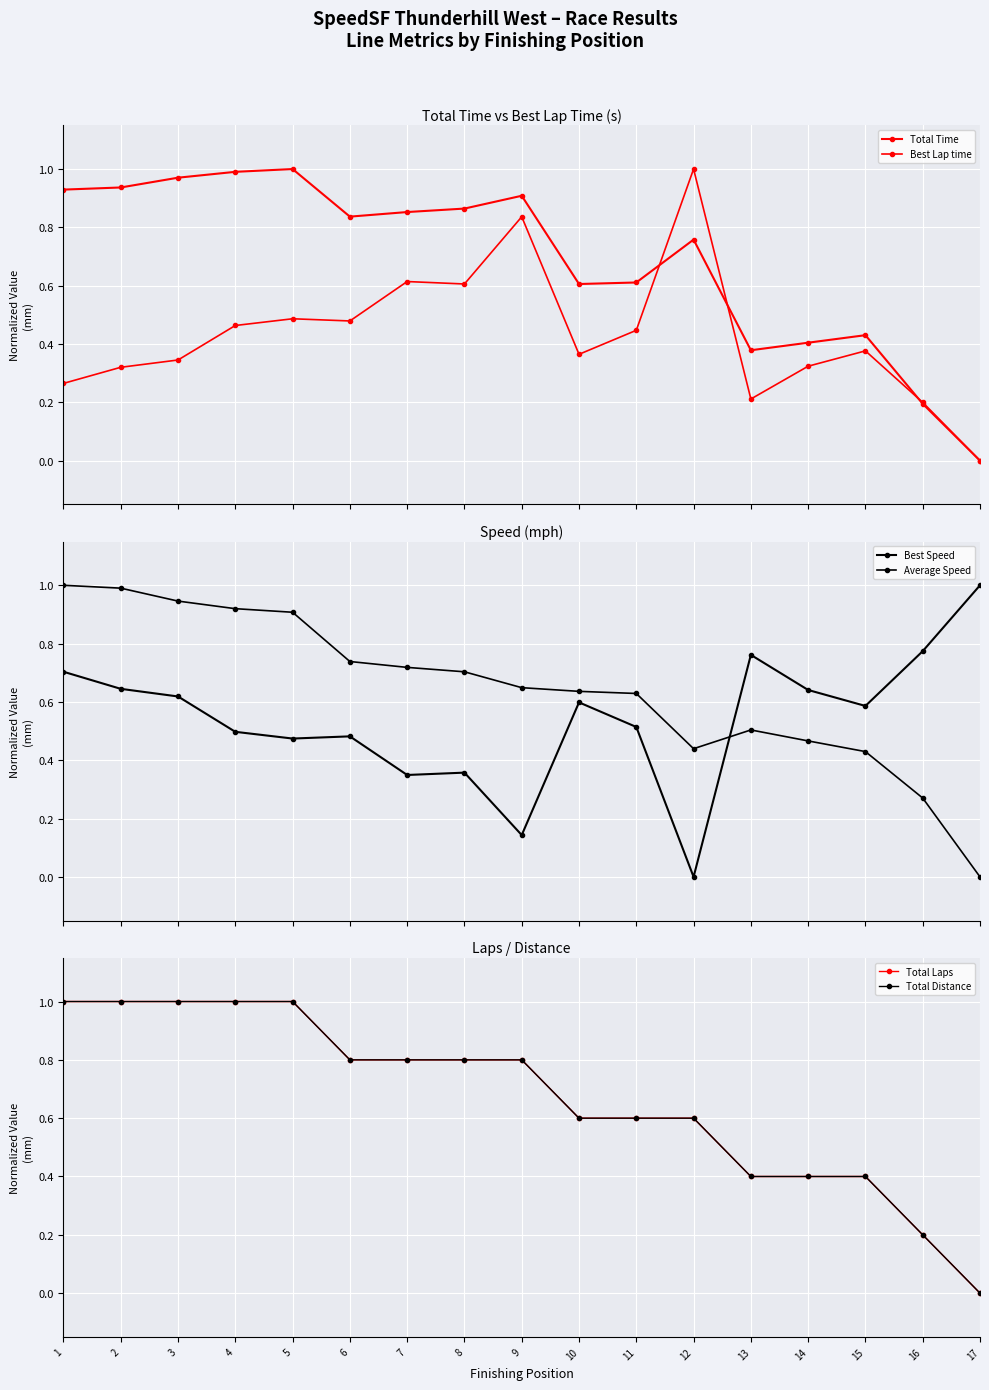

How many values in Best Speed are above zero?

16